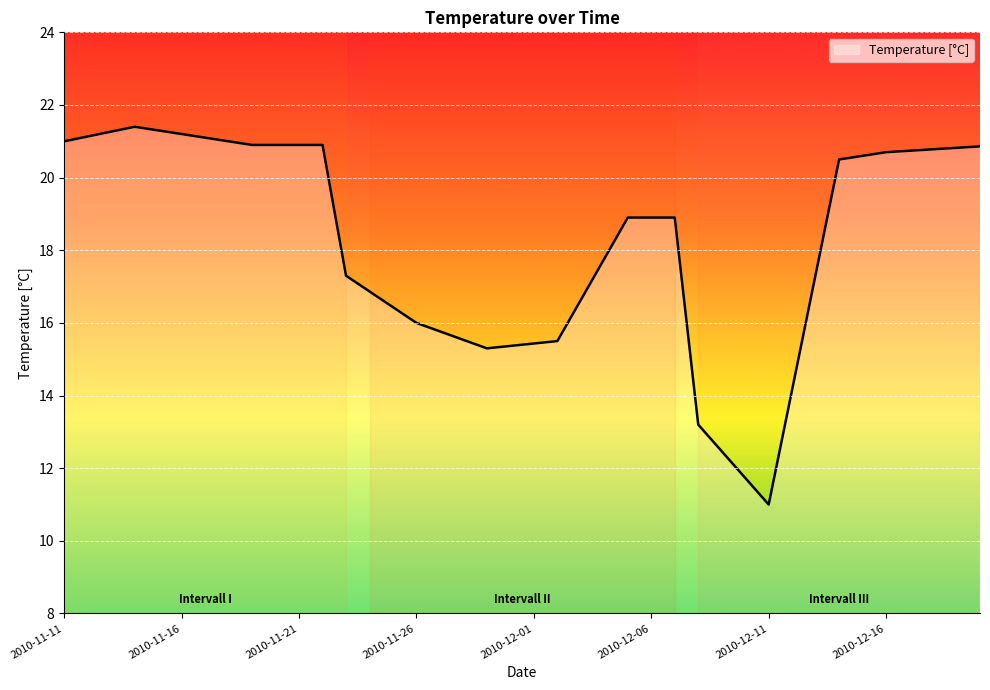

Count the number of values greater than 18.

22